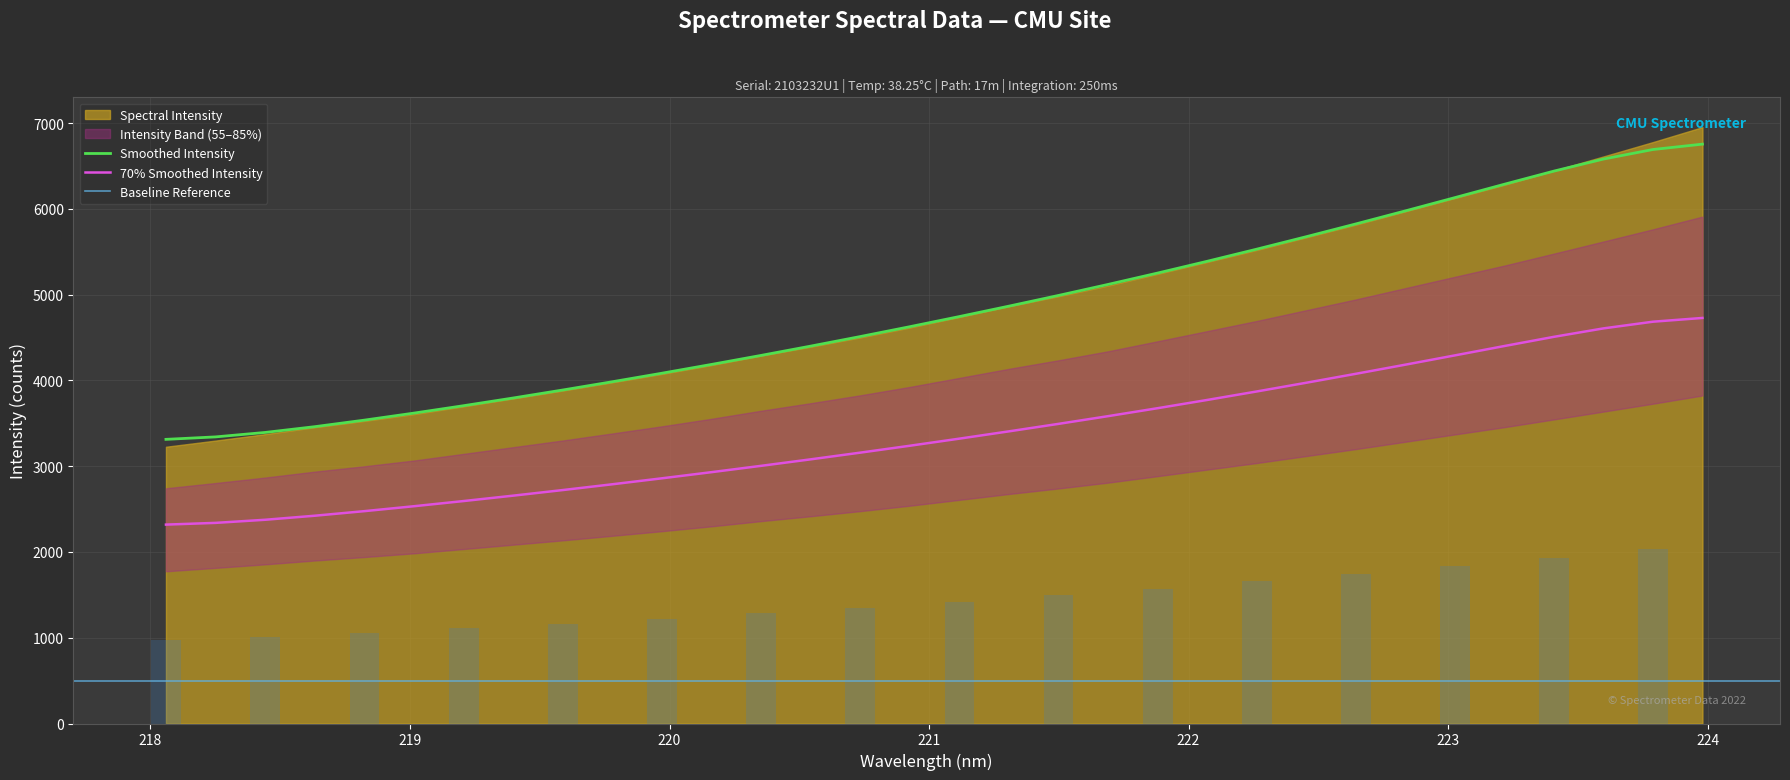

Does the chart contain stacked bars?

No